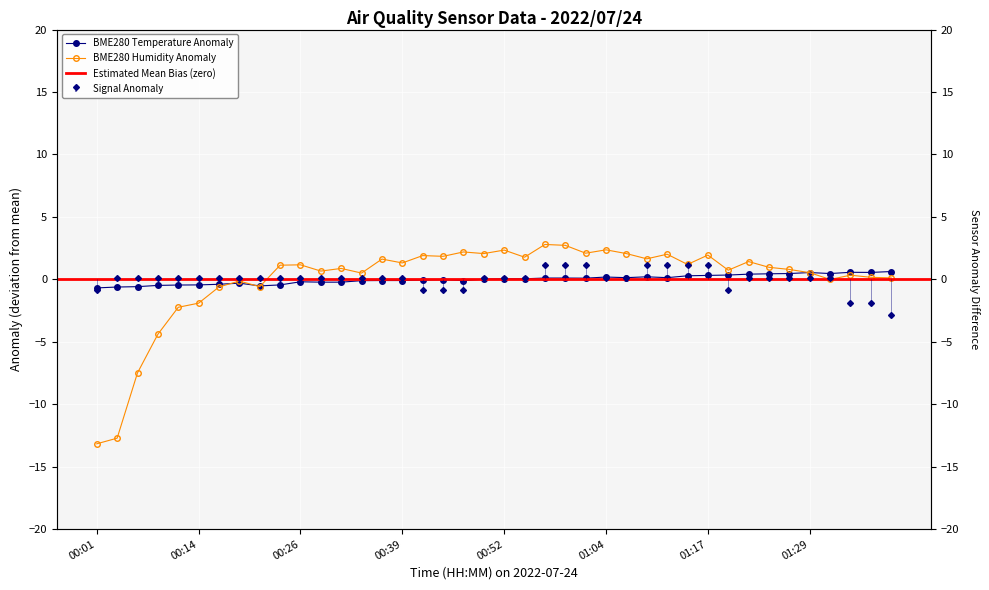

What is the sum of the Signal values at 00:04 and 00:49?

0.2